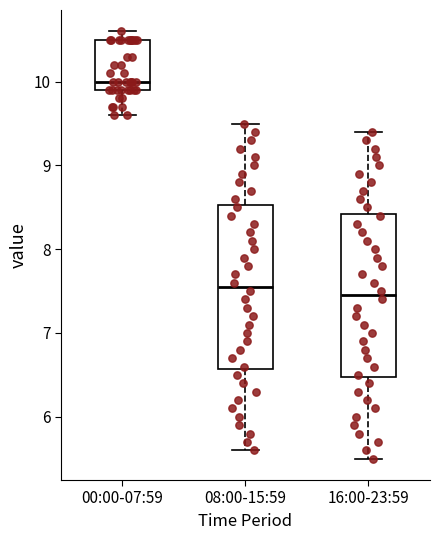

Reading left to right, read every box against the y-axis: the position of its median line, the range the box covers, and the ends of its whiskers. The values are not printed on the chart, so give them approximately, as read against the axis.

00:00-07:59: median 10.0, box 9.9 to 10.5, whiskers 9.6 to 10.6
08:00-15:59: median 7.6, box 6.6 to 8.5, whiskers 5.6 to 9.5
16:00-23:59: median 7.5, box 6.5 to 8.4, whiskers 5.5 to 9.4